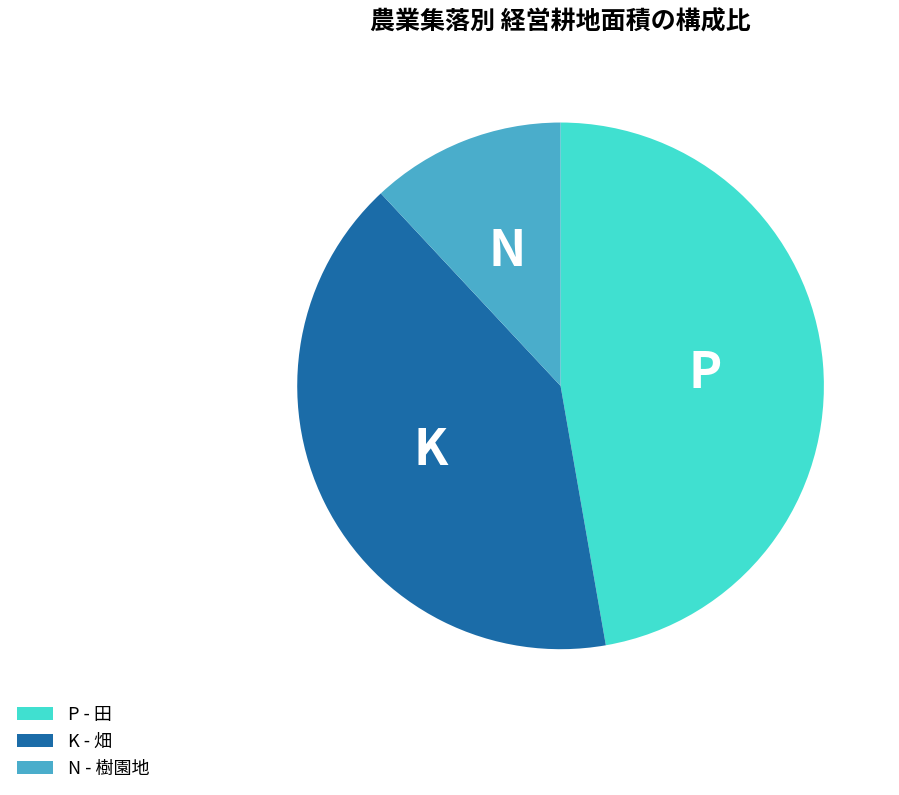

Combined, do P - 田 and K - 畑 account for over 50%?

Yes